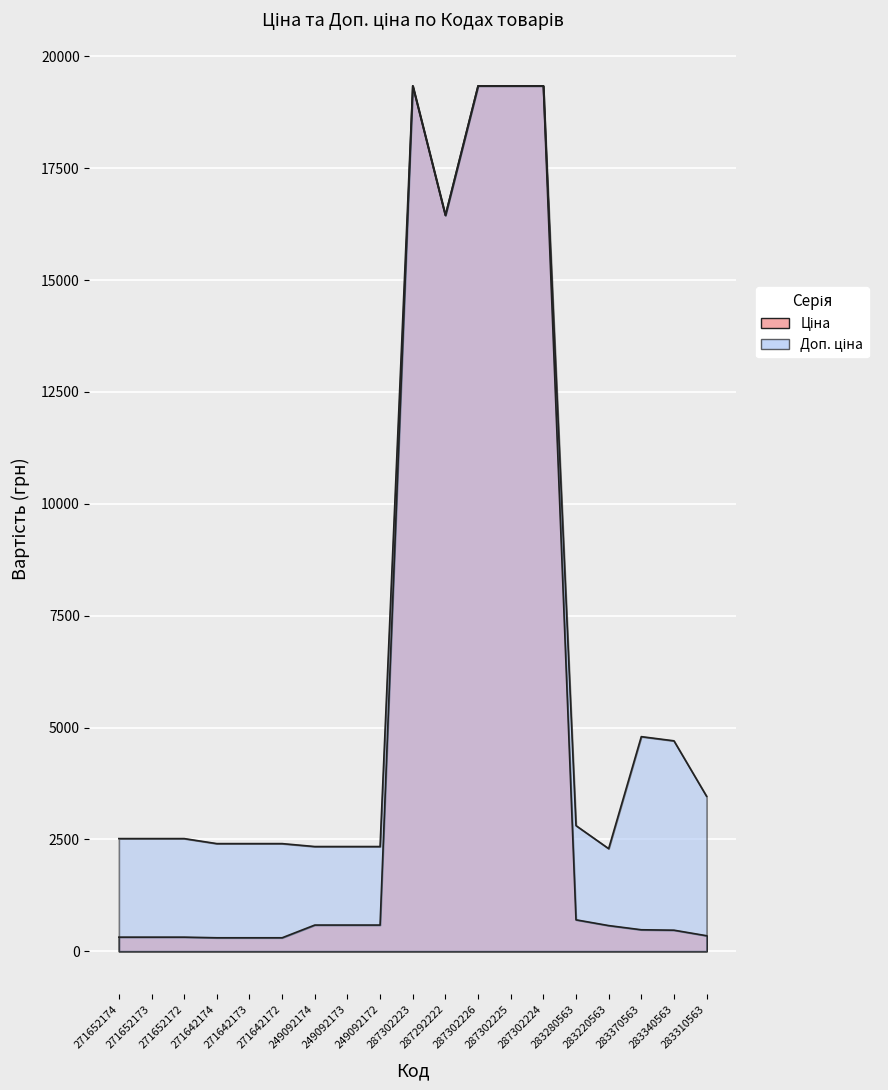

What is the total value across all series at 283220563?

2866.1